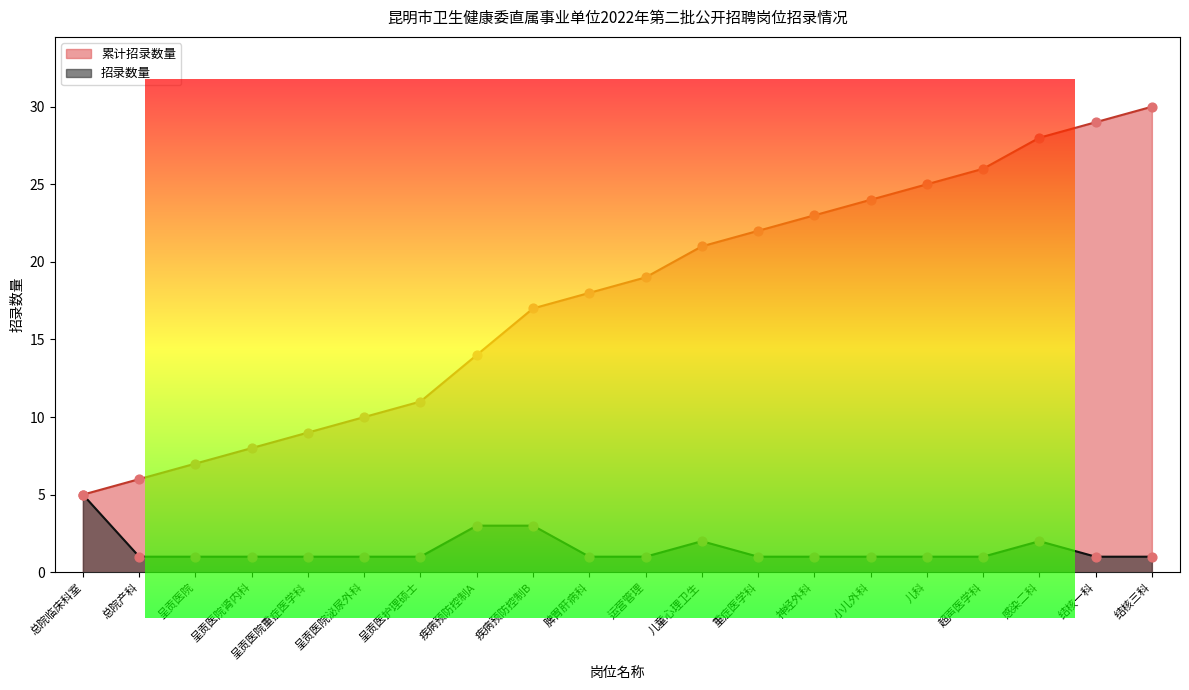

What are all the series names shown in the legend?

累计招录数量, 招录数量